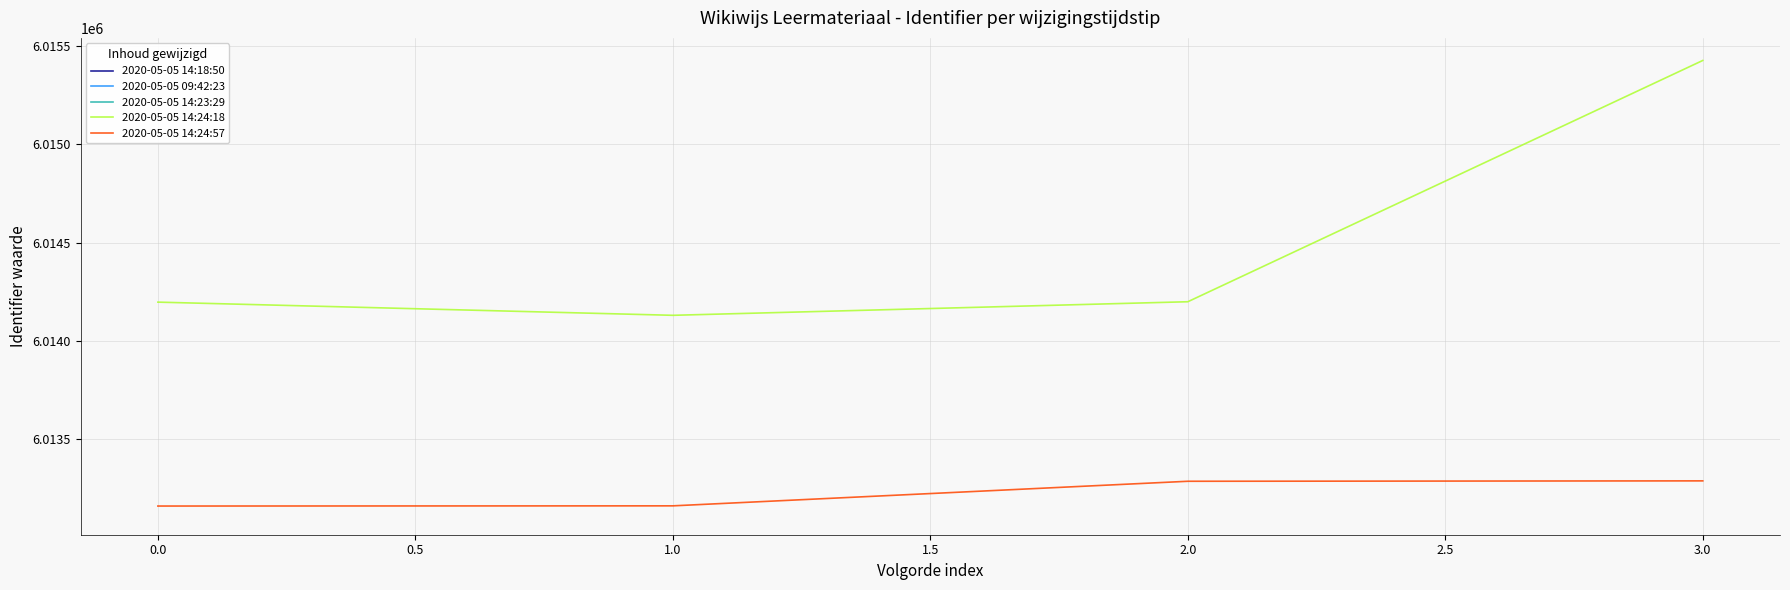

In 2020-05-05 14:24:18, how many points are lower than both neighbors (excluding endpoints)?

1